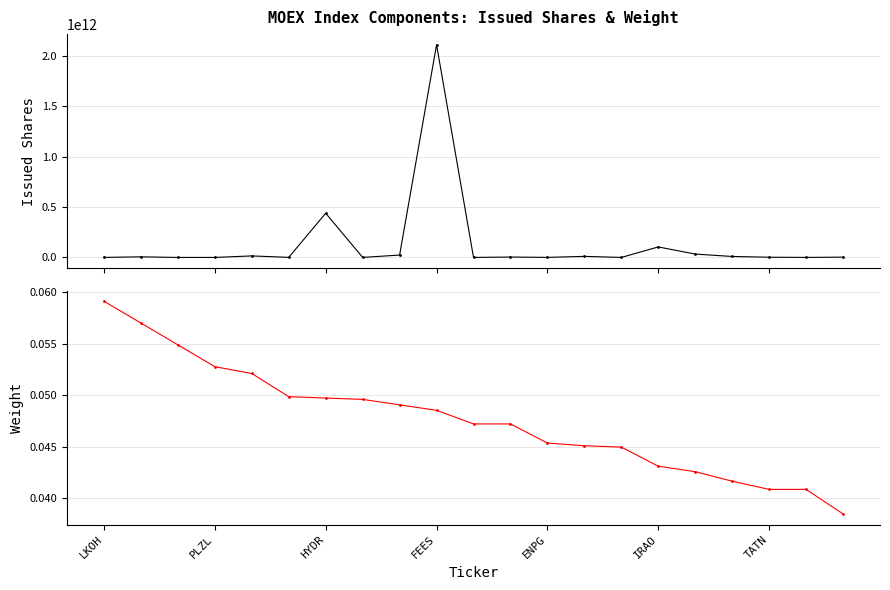

What is the highest value of the Weight series?

0.1